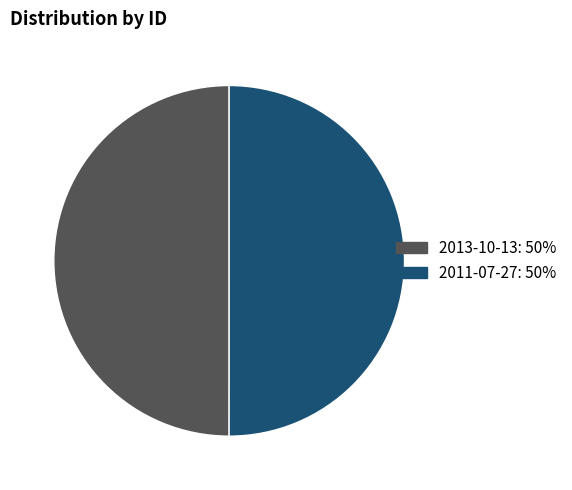

Do 2013-10-13: 50% and 2011-07-27: 50% together represent more than half of the pie?

Yes